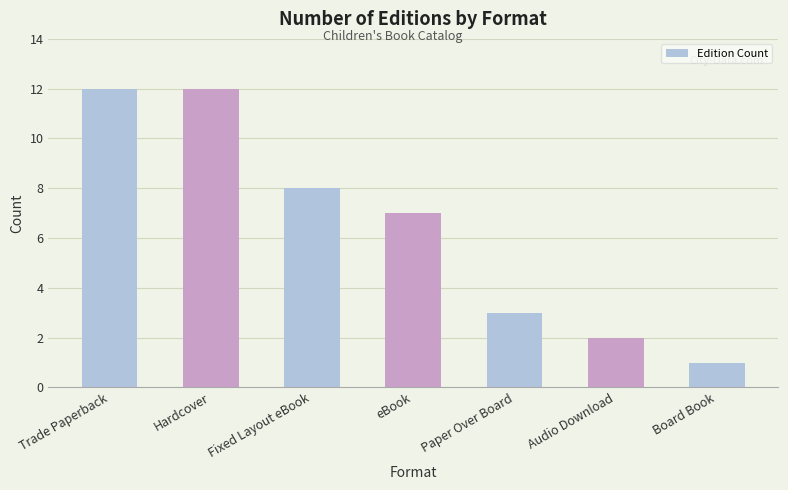

Between Board Book and Audio Download, which is larger?

Audio Download